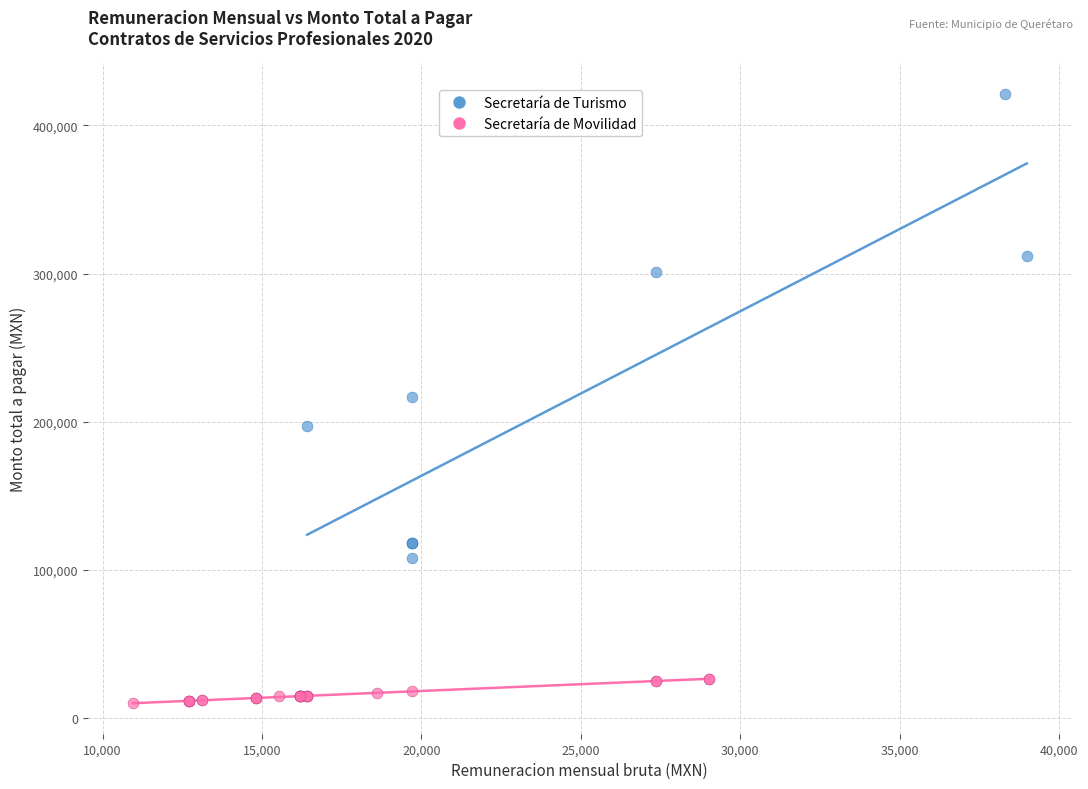

Which series reaches the minimum Y coordinate?

Secretaría de Movilidad